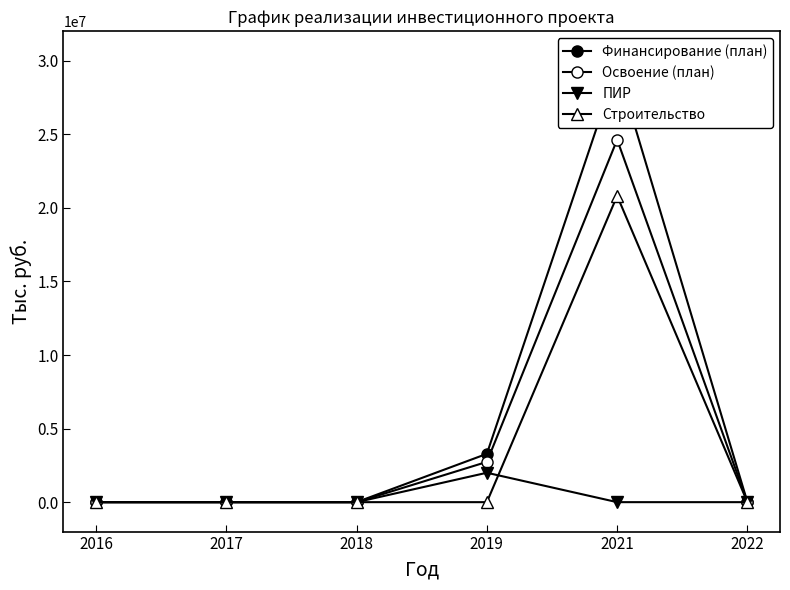

Reading left to right, what are all the values shown in this chart?

Финансирование (план): 0	0	0	3284916	29564243	0
Освоение (план): 0	0	0	2737430	24636869	0
ПИР: 0	0	0	1998780	0	0
Строительство: 0	0	0	0	20817728	0